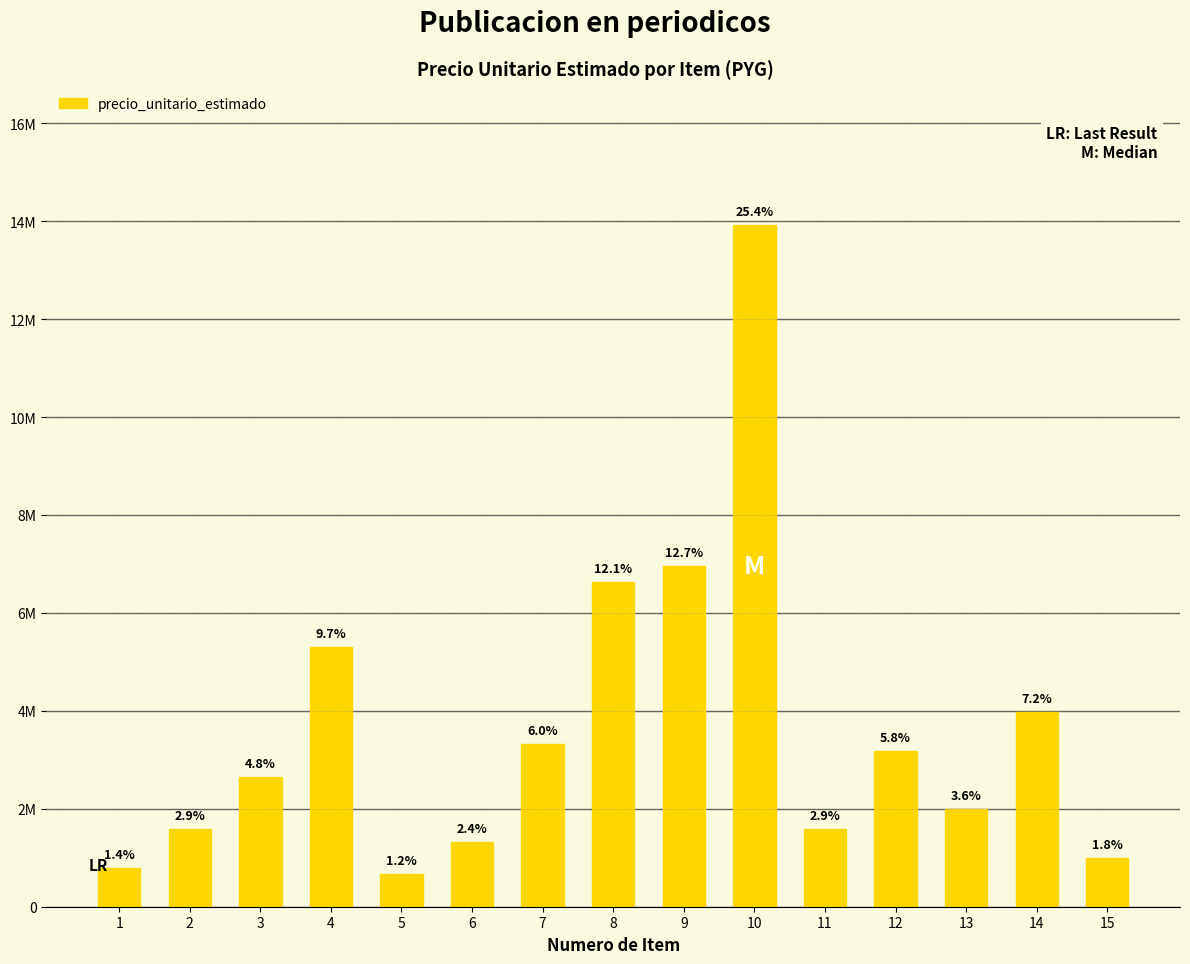

Rank the categories by value from highest to lowest.

10, 9, 8, 4, 14, 7, 12, 3, 13, 2, 11, 6, 15, 1, 5